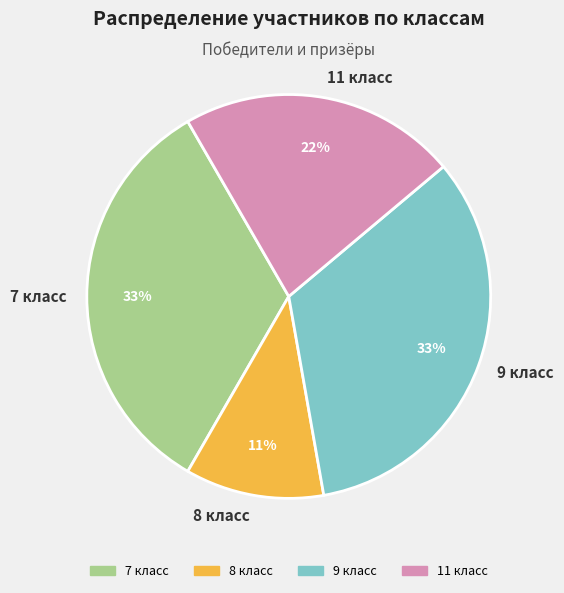

Is the sum of 7 and 9 greater than half?

Yes